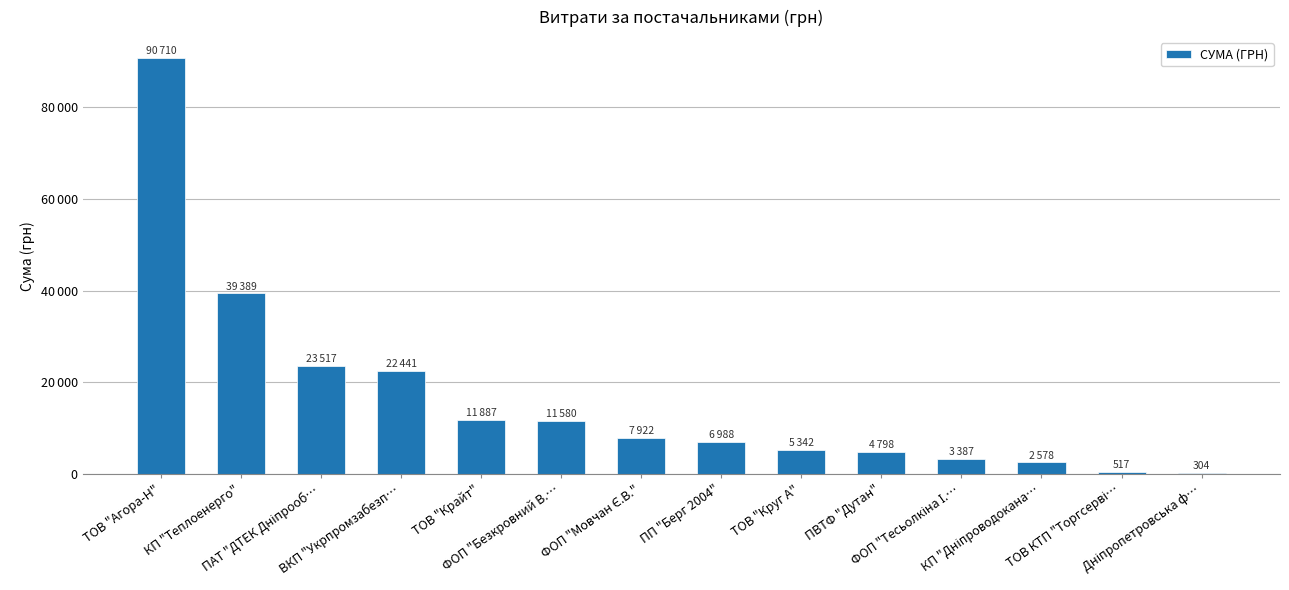

What is the label of the 4th bar from the right?

ФОП "Тесьолкіна І.…